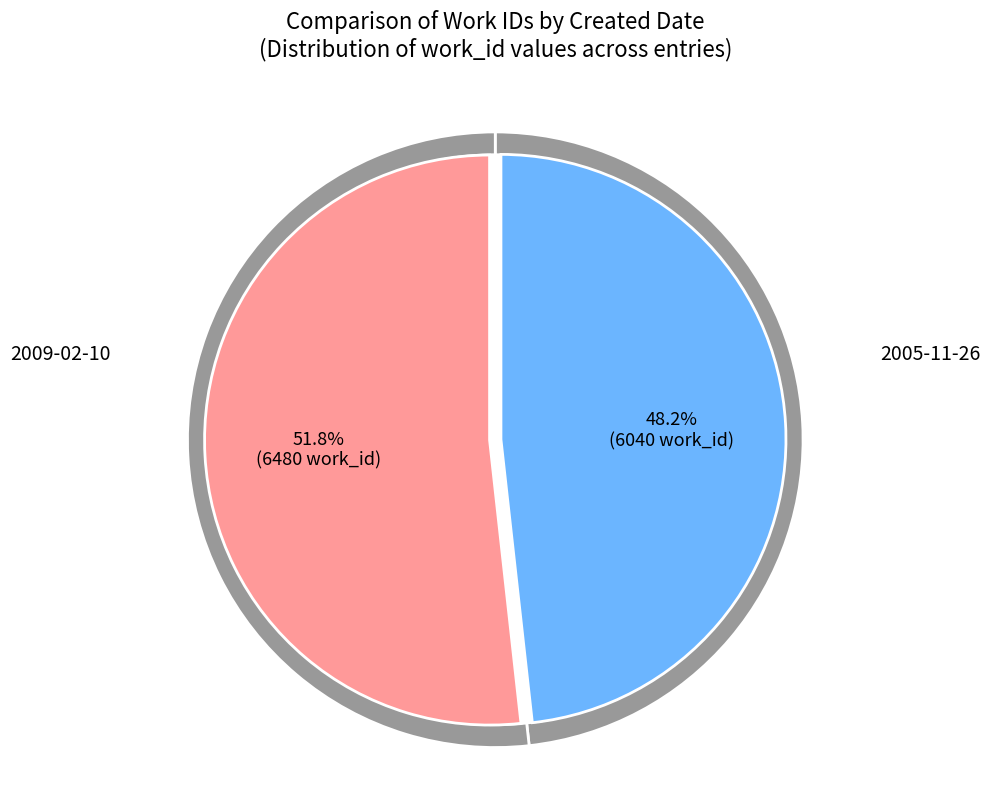

Which slice represents more than half of the pie?

2009-02-10 00:00:00 UTC